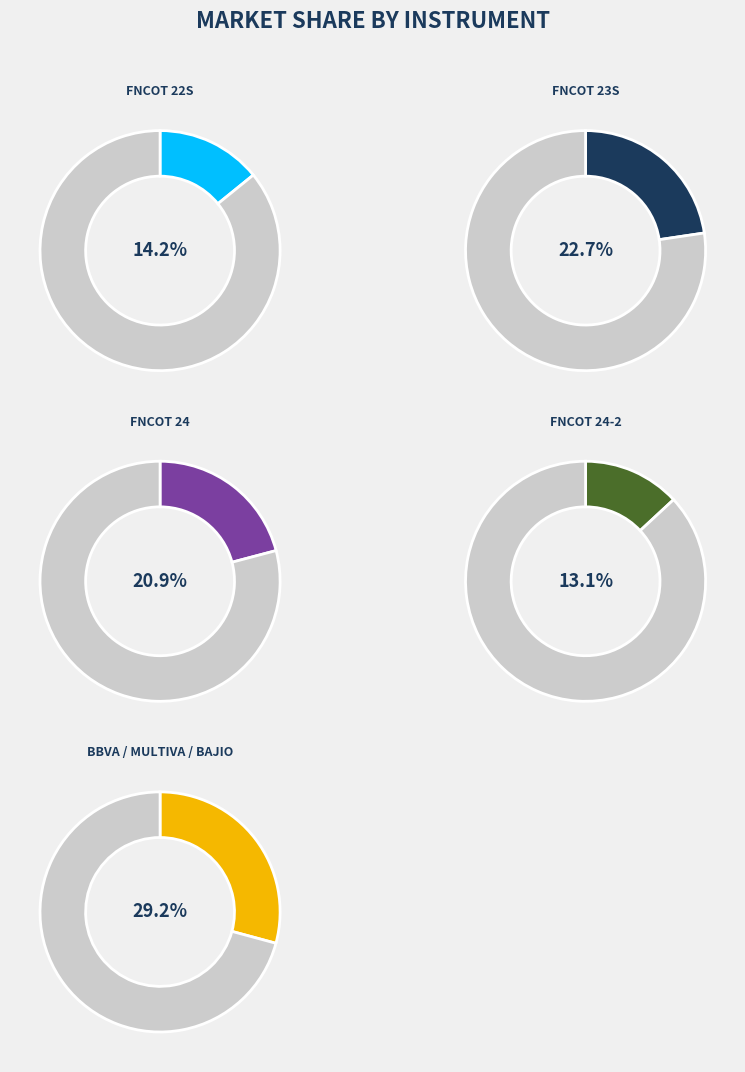

True or false: BBVA2403 accounts for 13% of the total.

False